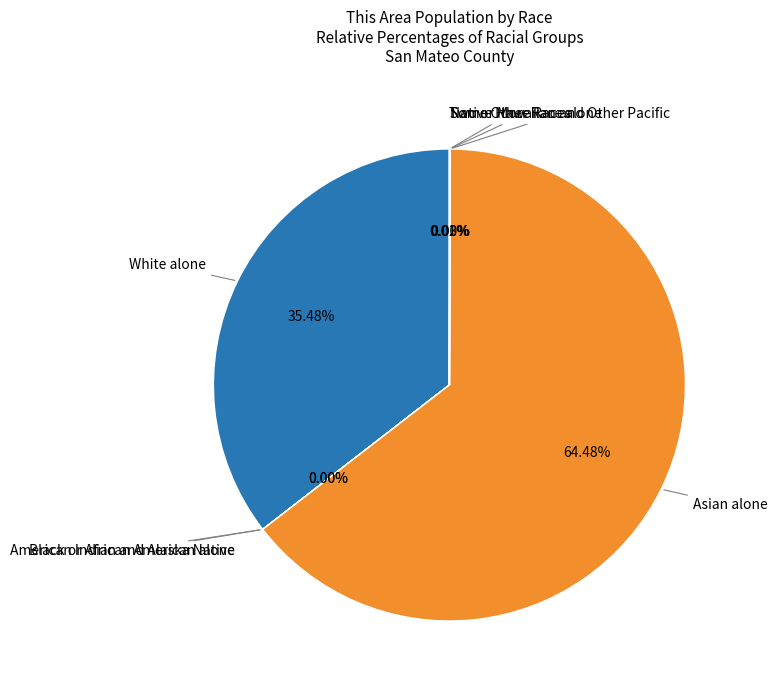

Is there a majority slice in this chart?

Yes